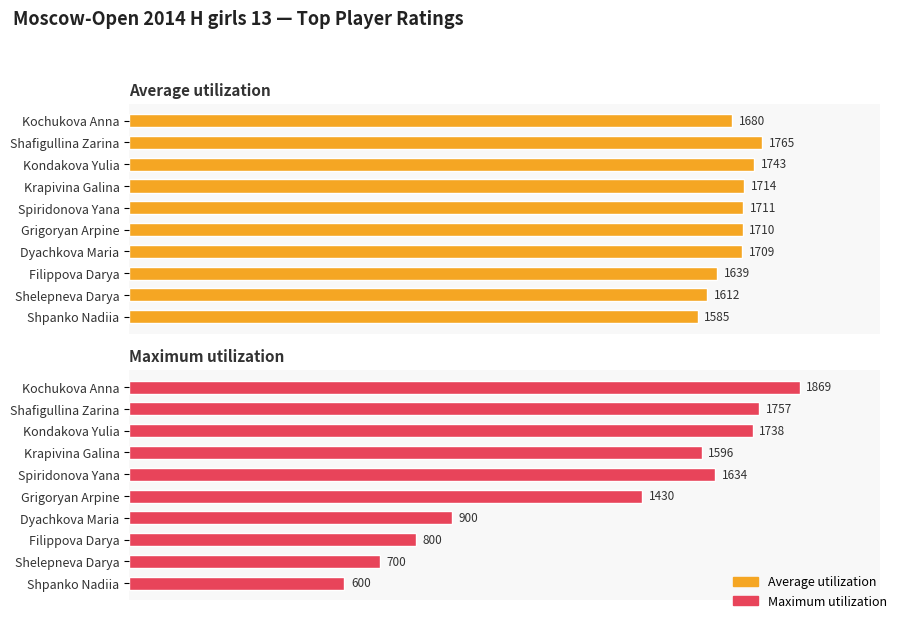

Is the value of Maximum utilization at Dyachkova Maria greater than the value of Average utilization at Krapivina Galina?

No